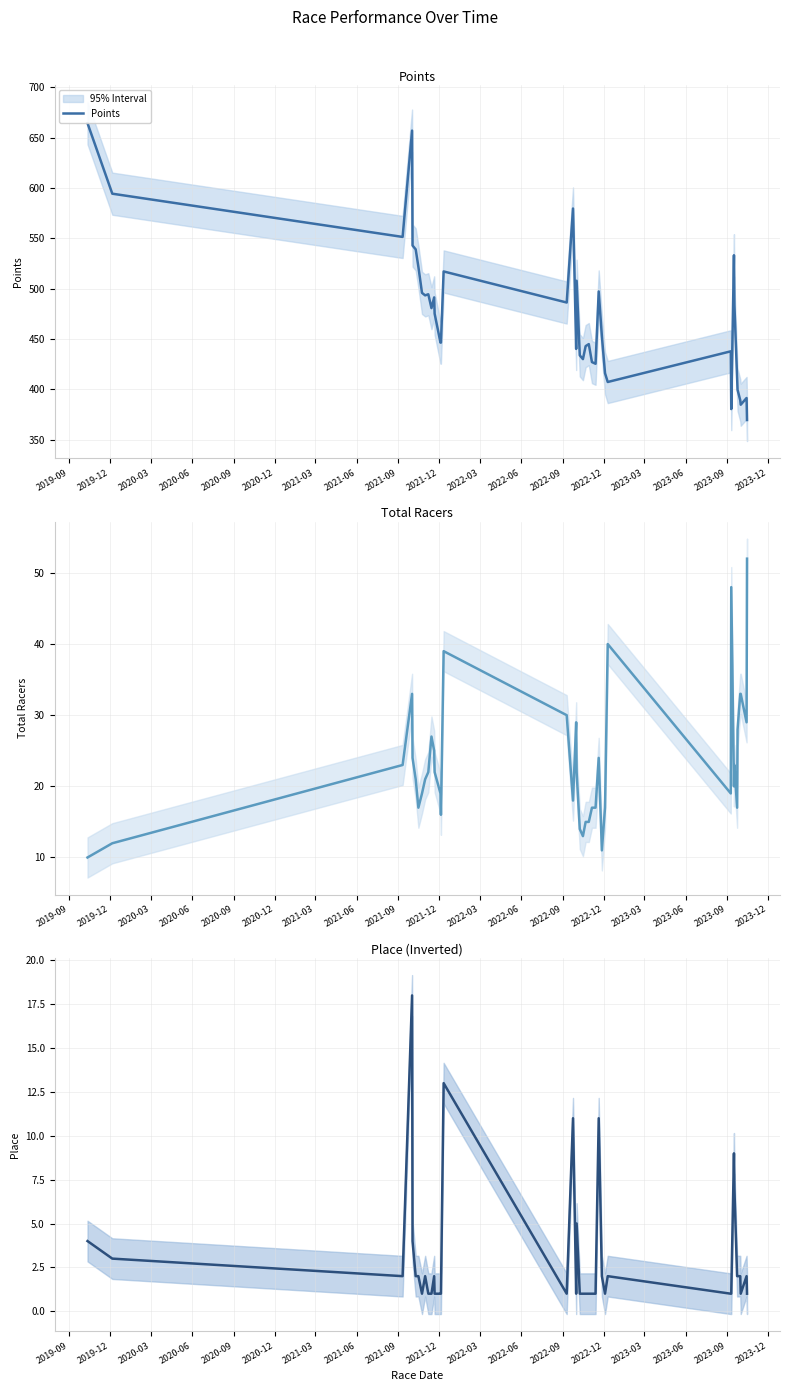

What is the maximum value for Points?

664.2